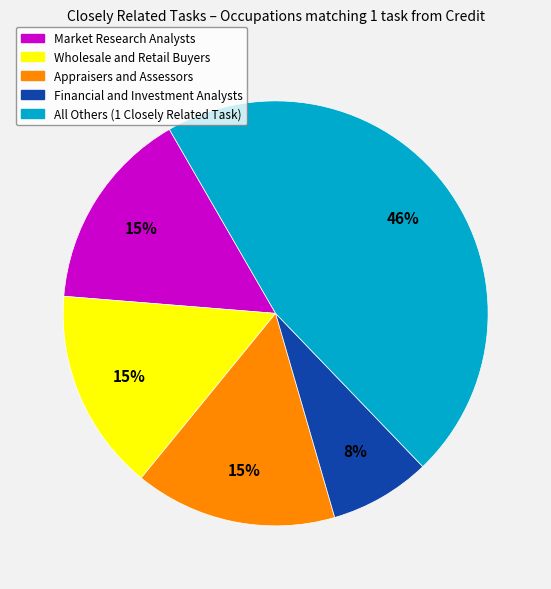

Does any single category account for the majority?

No